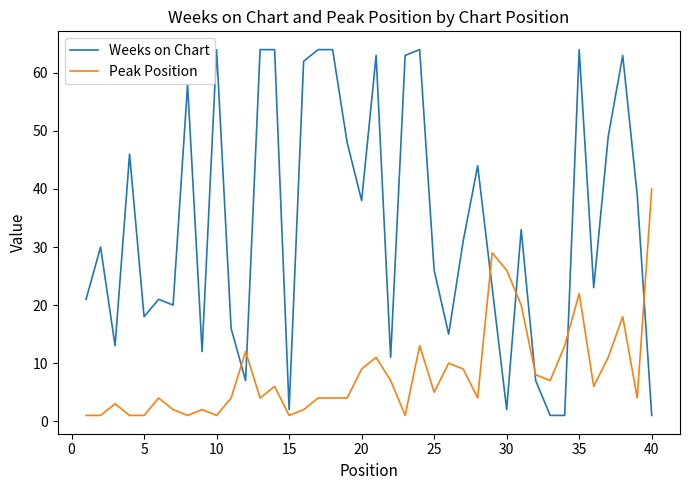

Which series has the largest total across all categories?

Weeks on Chart